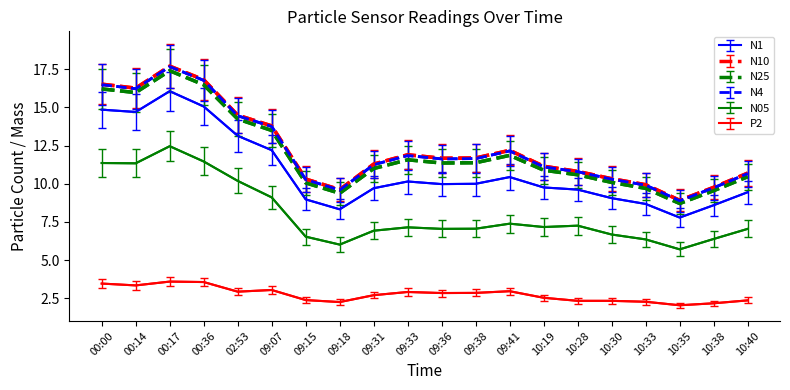

At which label is N25 closest to 13?

09:07